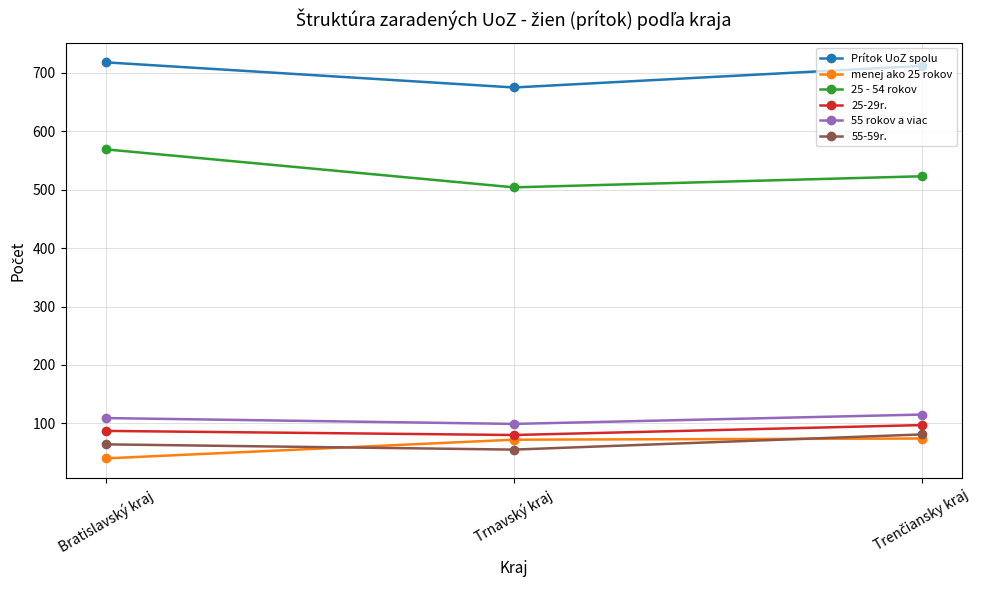

What are all the series names shown in the legend?

Prítok UoZ spolu, menej ako 25 rokov, 25 - 54 rokov, 25-29r., 55 rokov a viac, 55-59r.